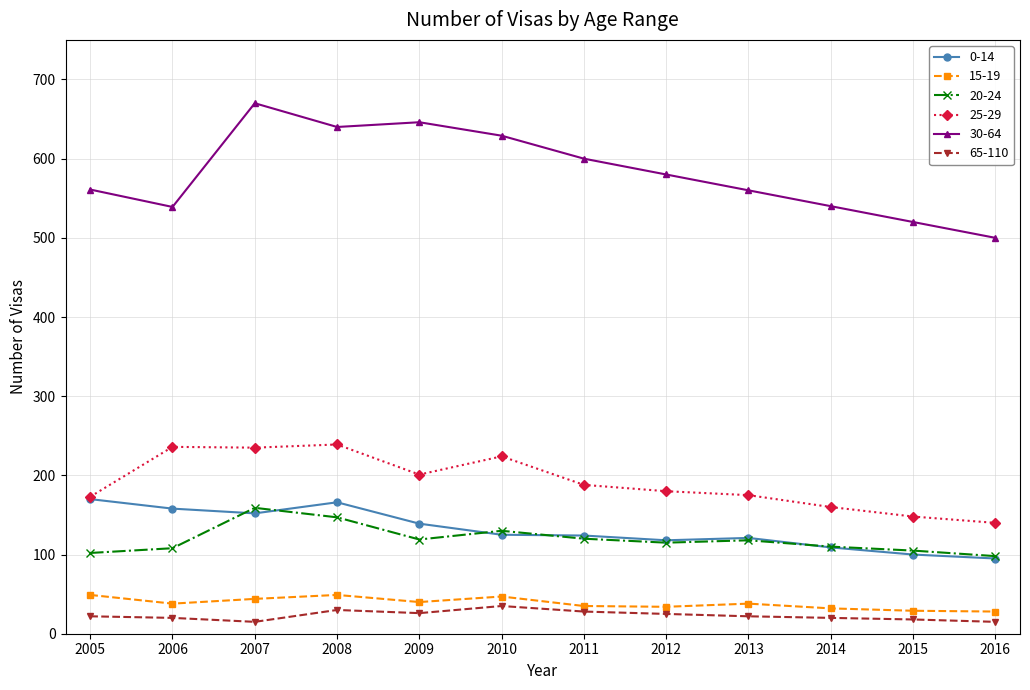

Which series has the largest total across all categories?

30-64